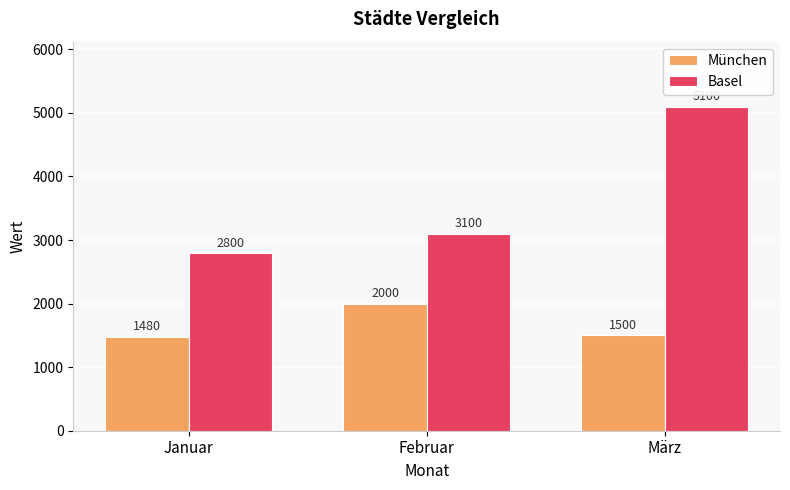

Which category has the lowest value in the München series?

Januar